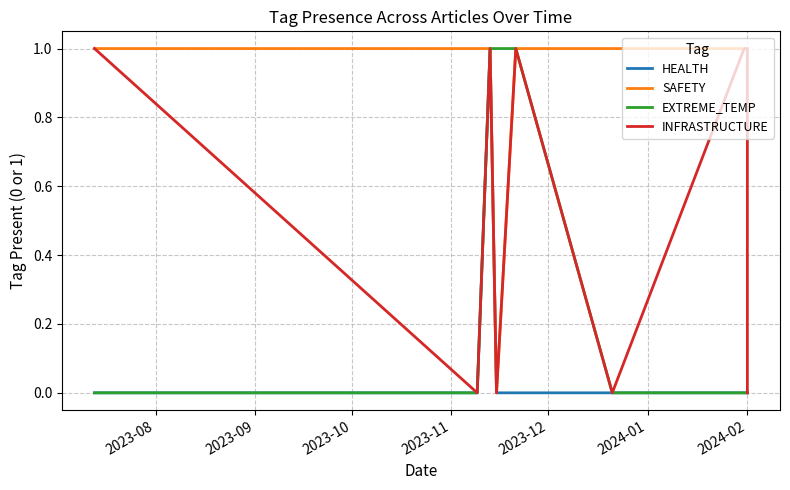

In HEALTH, how many points are higher than both neighbors (excluding endpoints)?

1